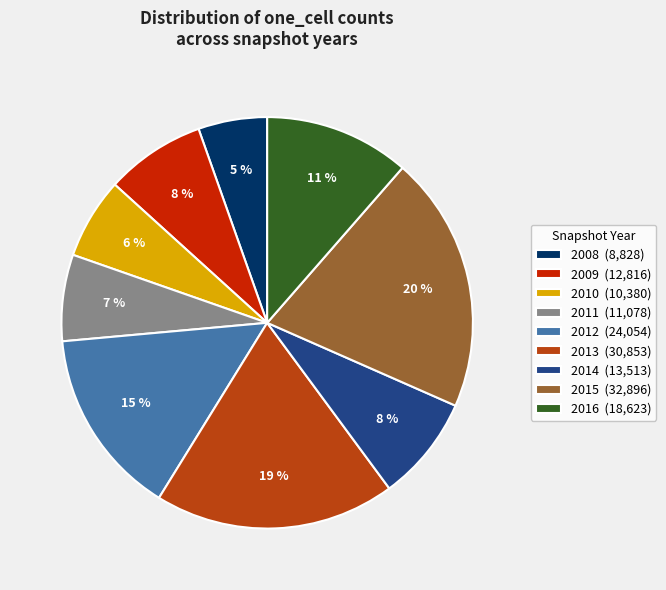

Which category has the smallest portion of the pie?

2008 (8,828)